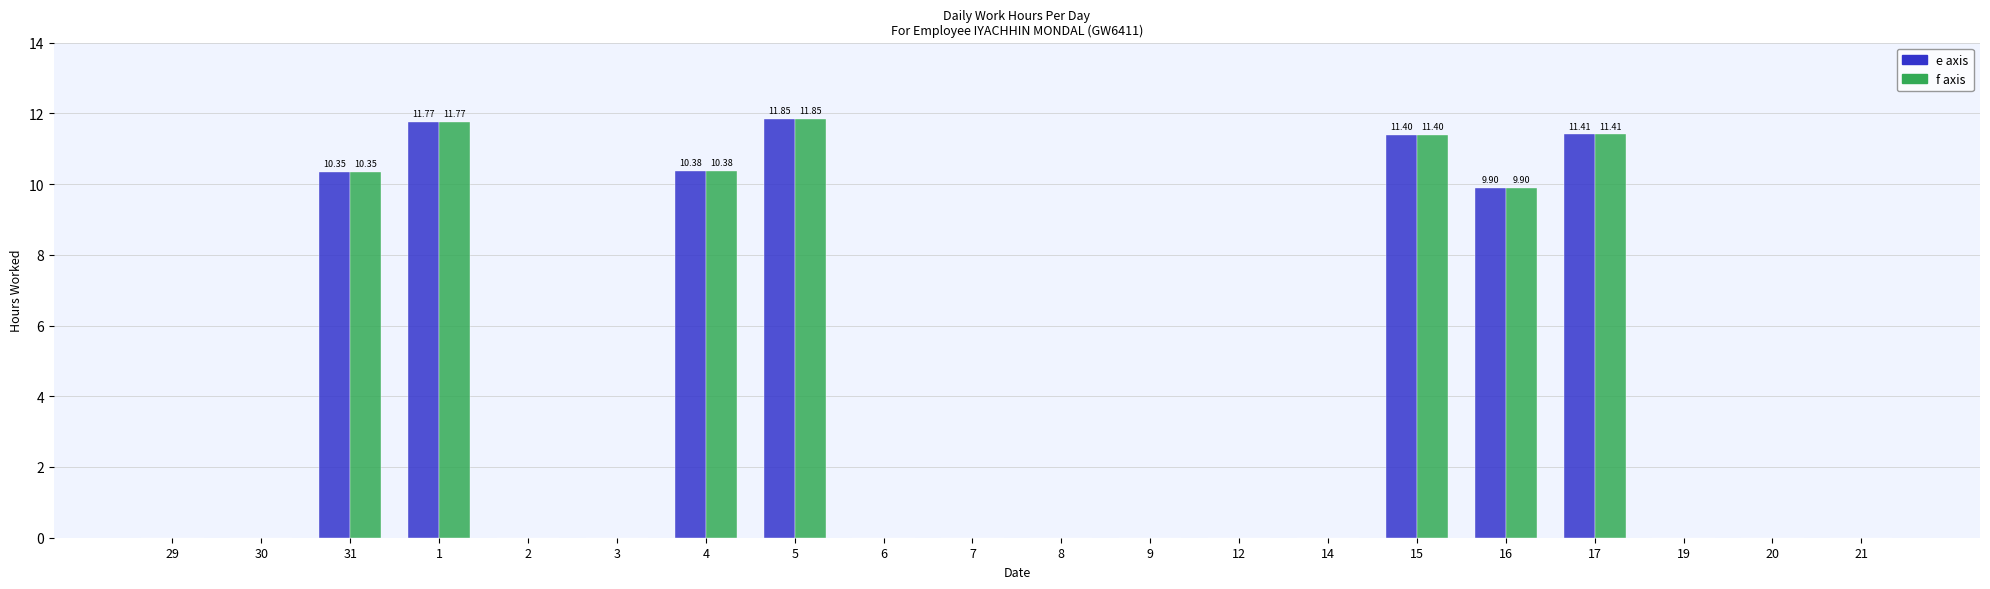

What is the total value across all series at 4?

20.8